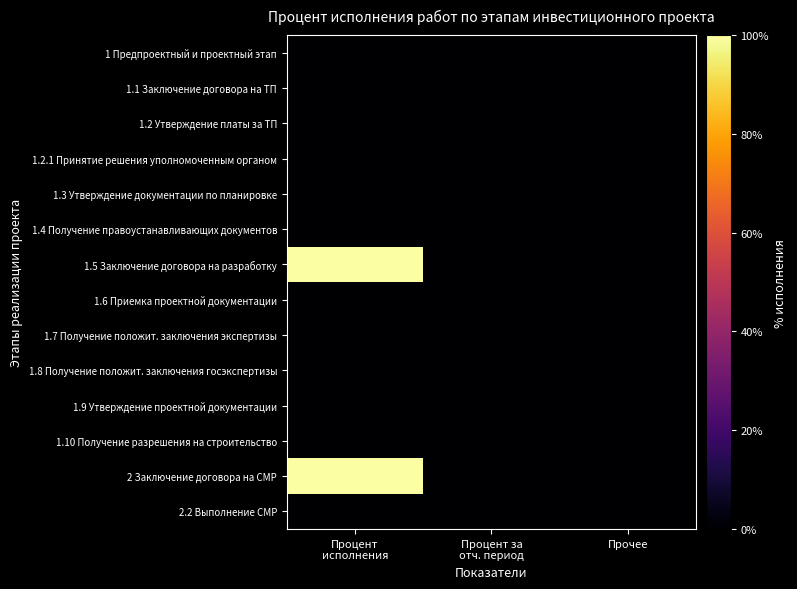

Which series has the largest range (max minus min)?

1.5 Заключение договора на разработку